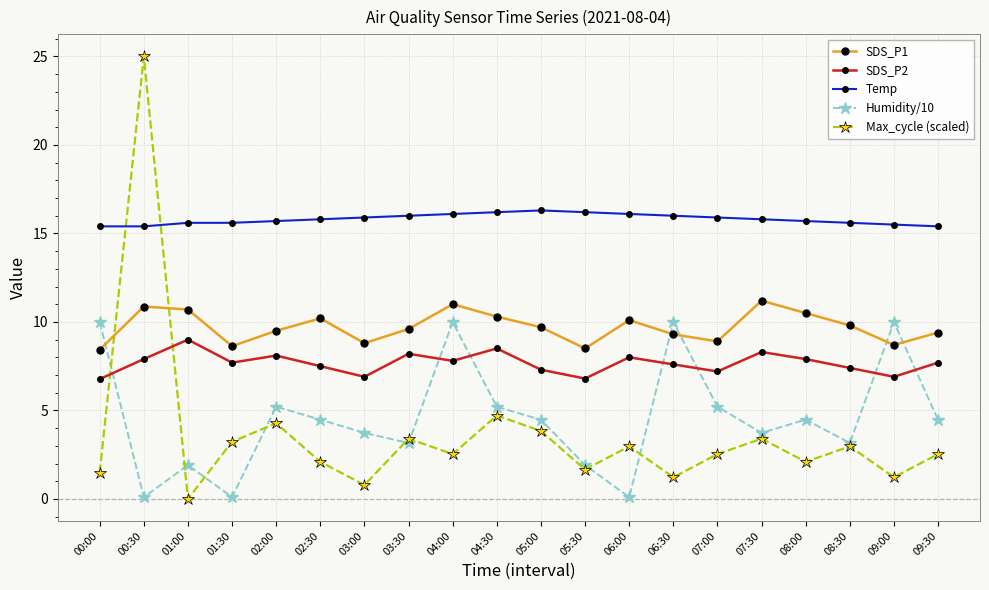

The SDS_P1 series shows 6.2 at 02:00. True or false?

False